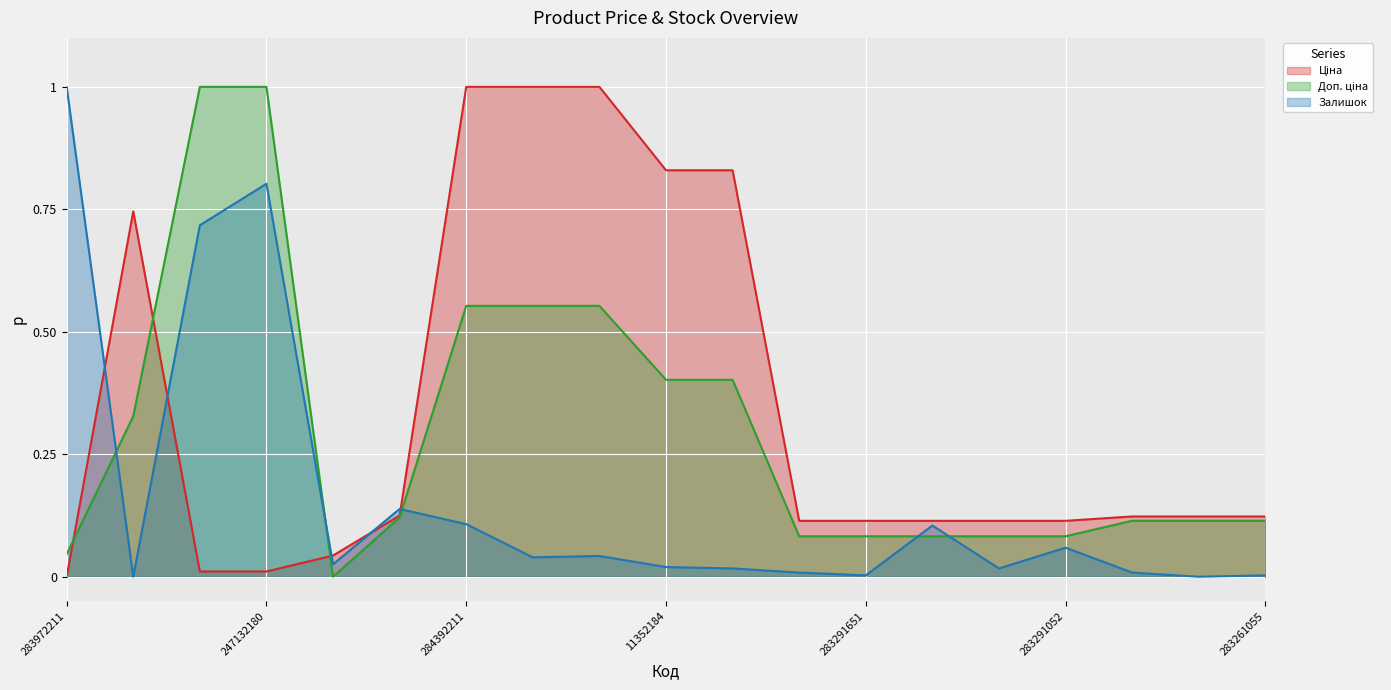

Reading left to right, extract all data points from this chart.

Ціна: 283972211=0.0	10832185=0.7	247132181=0.0	247132180=0.0	283532151=0.0	283892151=0.1	284392211=1.0	247052181=1.0	247052180=1.0	11352184=0.8	11352182=0.8	283291856=0.1	283291651=0.1	283291650=0.1	283291055=0.1	283291052=0.1	283261651=0.1	283261650=0.1	283261055=0.1
Доп. ціна: 283972211=0.0	10832185=0.3	247132181=1.0	247132180=1.0	283532151=0.0	283892151=0.1	284392211=0.6	247052181=0.6	247052180=0.6	11352184=0.4	11352182=0.4	283291856=0.1	283291651=0.1	283291650=0.1	283291055=0.1	283291052=0.1	283261651=0.1	283261650=0.1	283261055=0.1
Залишок: 283972211=1.0	10832185=0.0	247132181=0.7	247132180=0.8	283532151=0.0	283892151=0.1	284392211=0.1	247052181=0.0	247052180=0.0	11352184=0.0	11352182=0.0	283291856=0.0	283291651=0.0	283291650=0.1	283291055=0.0	283291052=0.1	283261651=0.0	283261650=0.0	283261055=0.0